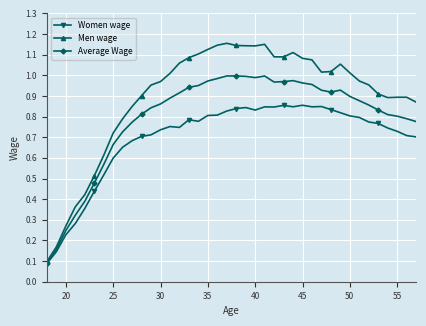

True or false: Women wage has more than 1 points higher than both neighbors.

True